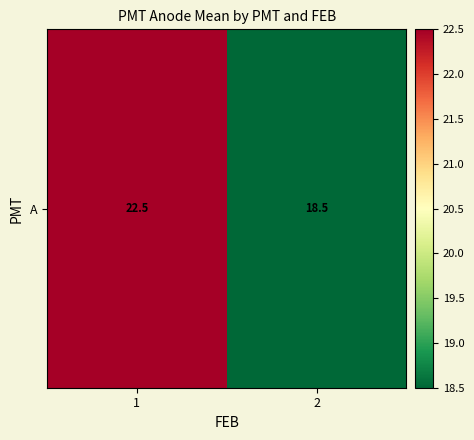

What is the sum of all values?

41.0